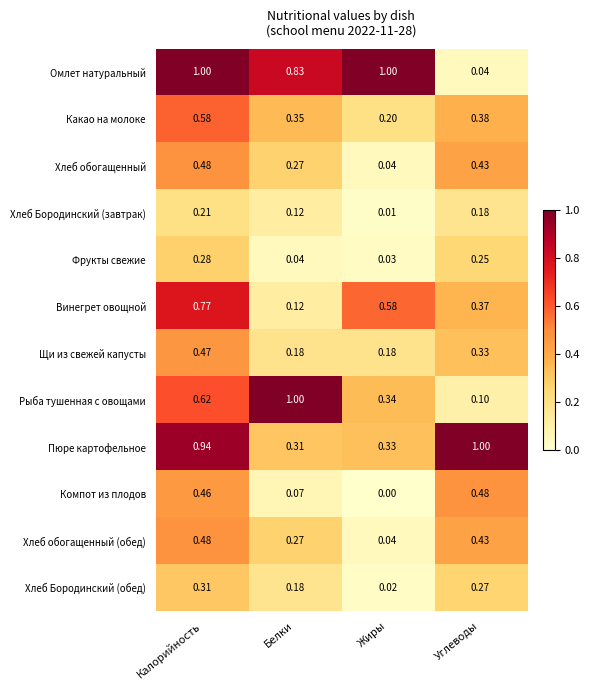

Between Калорийность and Углеводы, which series saw the biggest shift?

Омлет натуральный